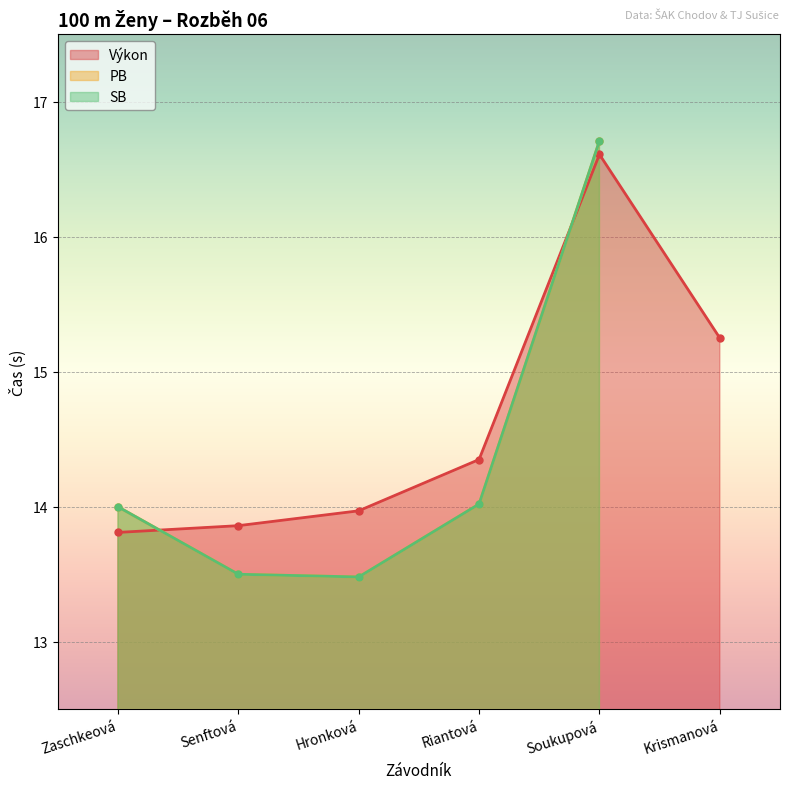

How many categories are shown in the chart?

6